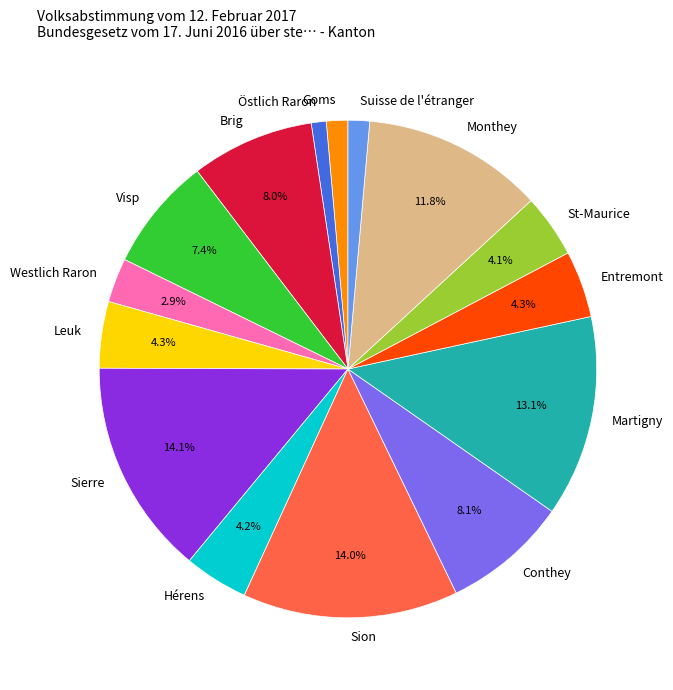

How many slices are in this pie chart?

15